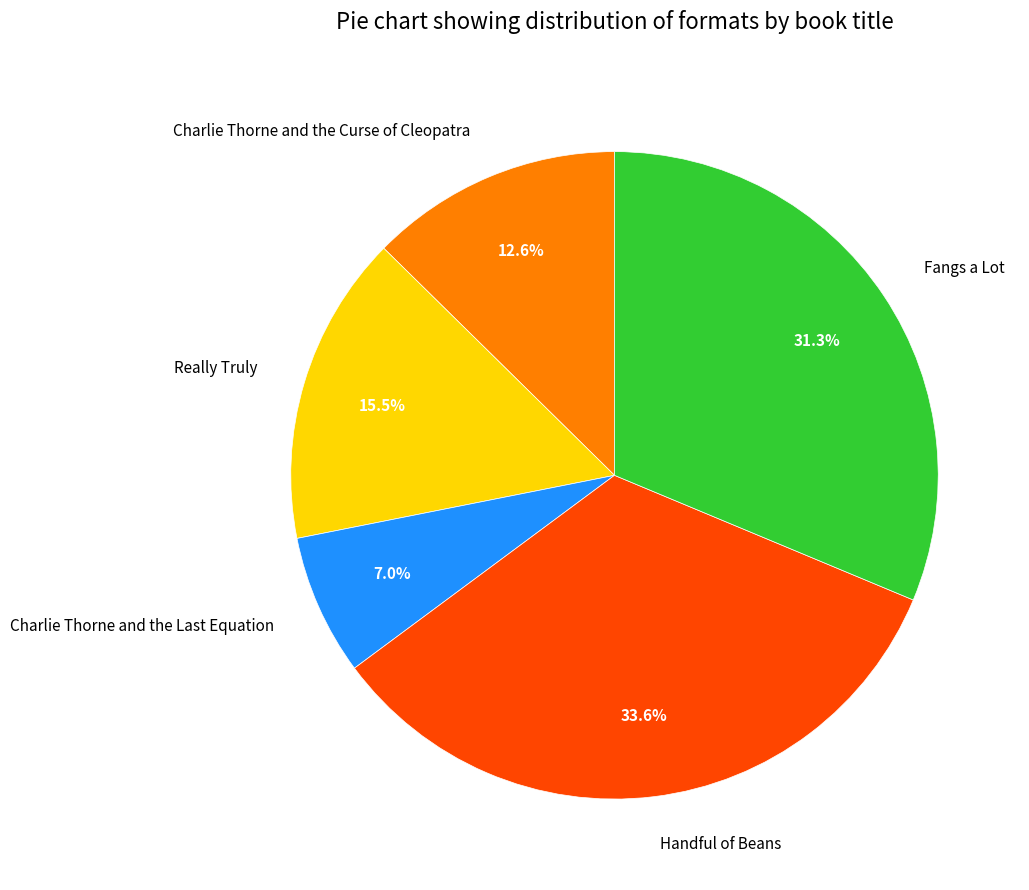

True or false: Charlie Thorne and the Curse of Cleopatra accounts for 20% of the total.

False